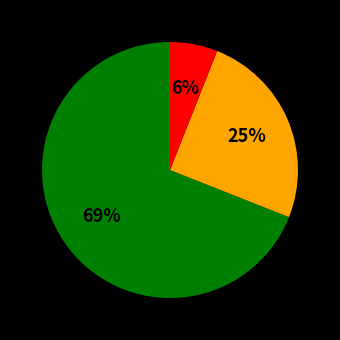

Is there any slice that represents more than half of the pie?

Yes